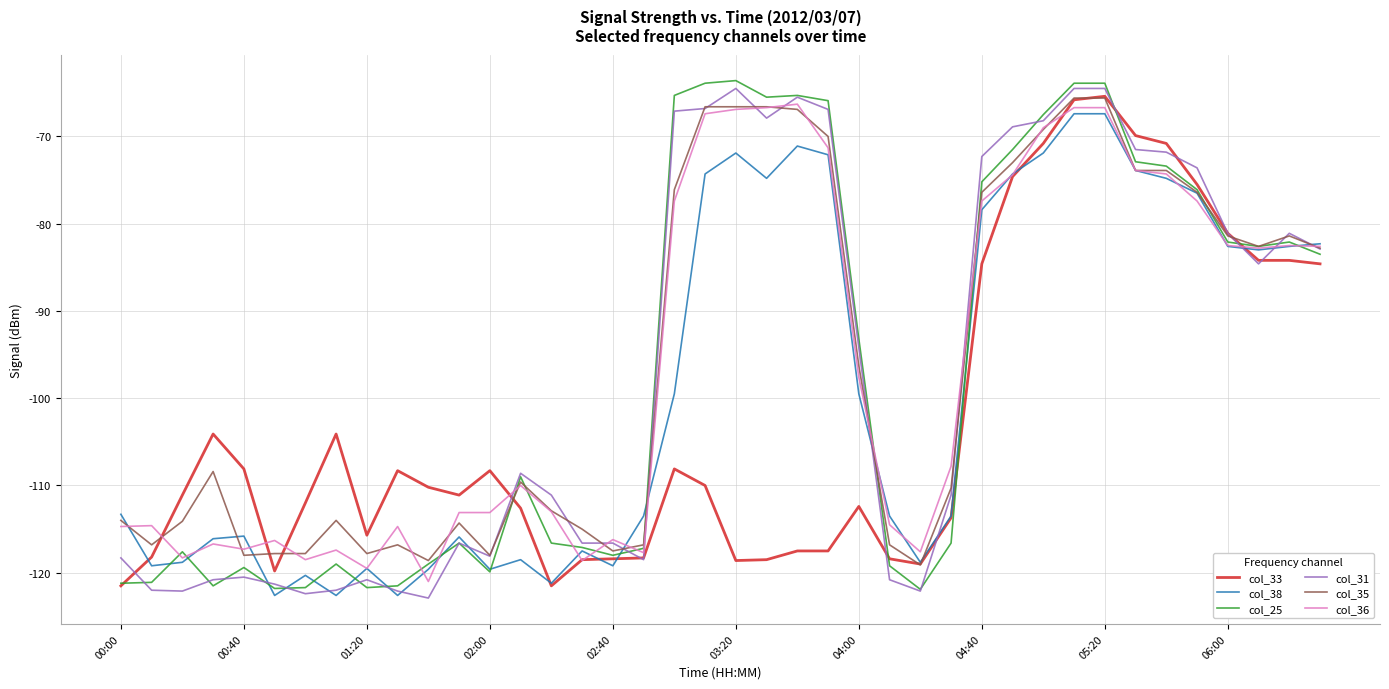

How many values in the col_31 series are below -108?

21